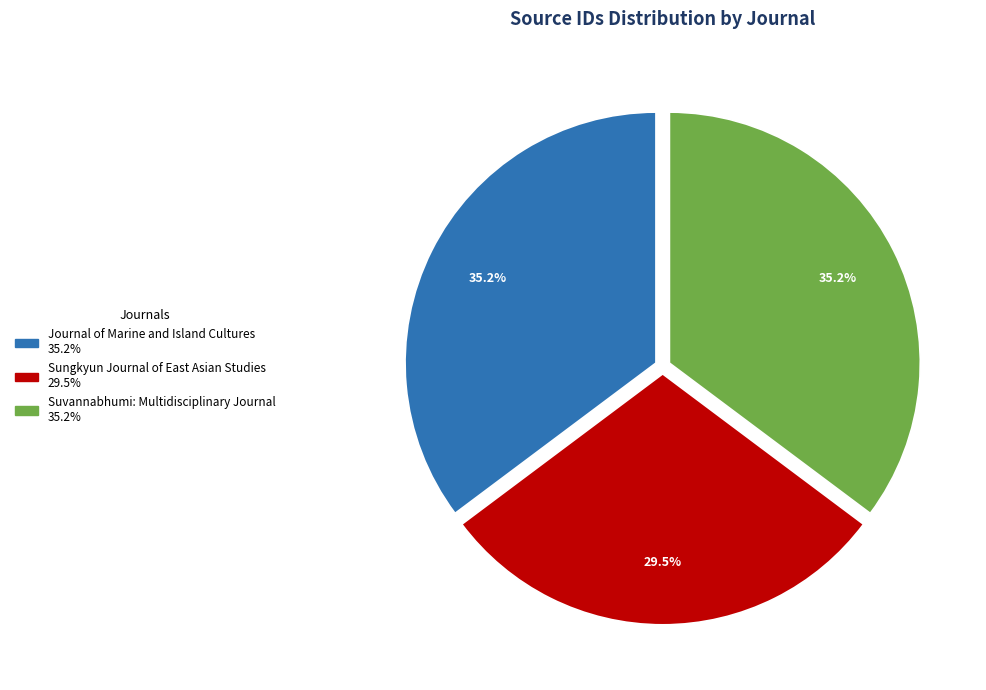

The Journal of Marine and Island Cultures slice represents 43% of the pie. True or false?

False